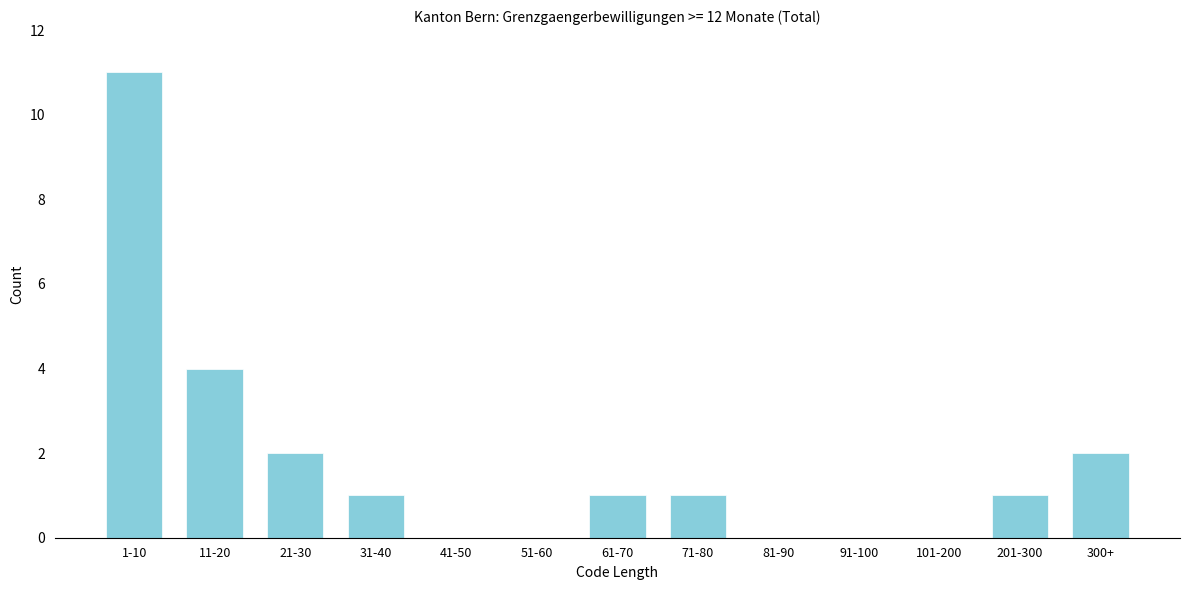

Reading right to left, extract all data points from this chart.

300+=2	201-300=1	101-200=0	91-100=0	81-90=0	71-80=1	61-70=1	51-60=0	41-50=0	31-40=1	21-30=2	11-20=4	1-10=11